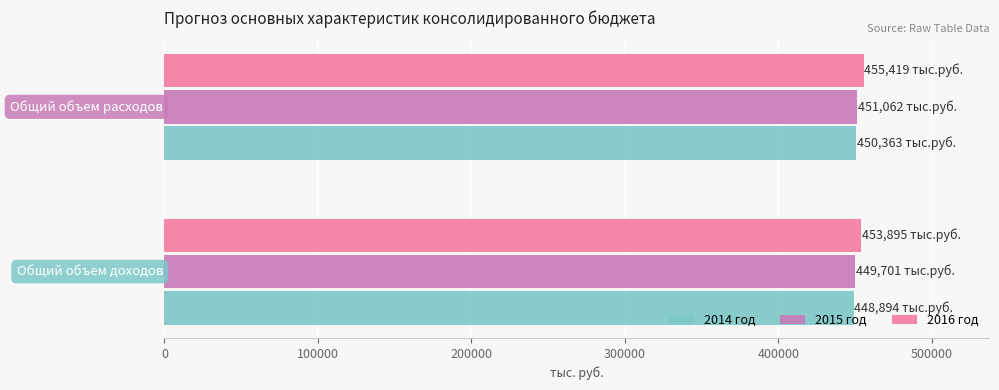

What is the sum of all 2016 год values?

909314